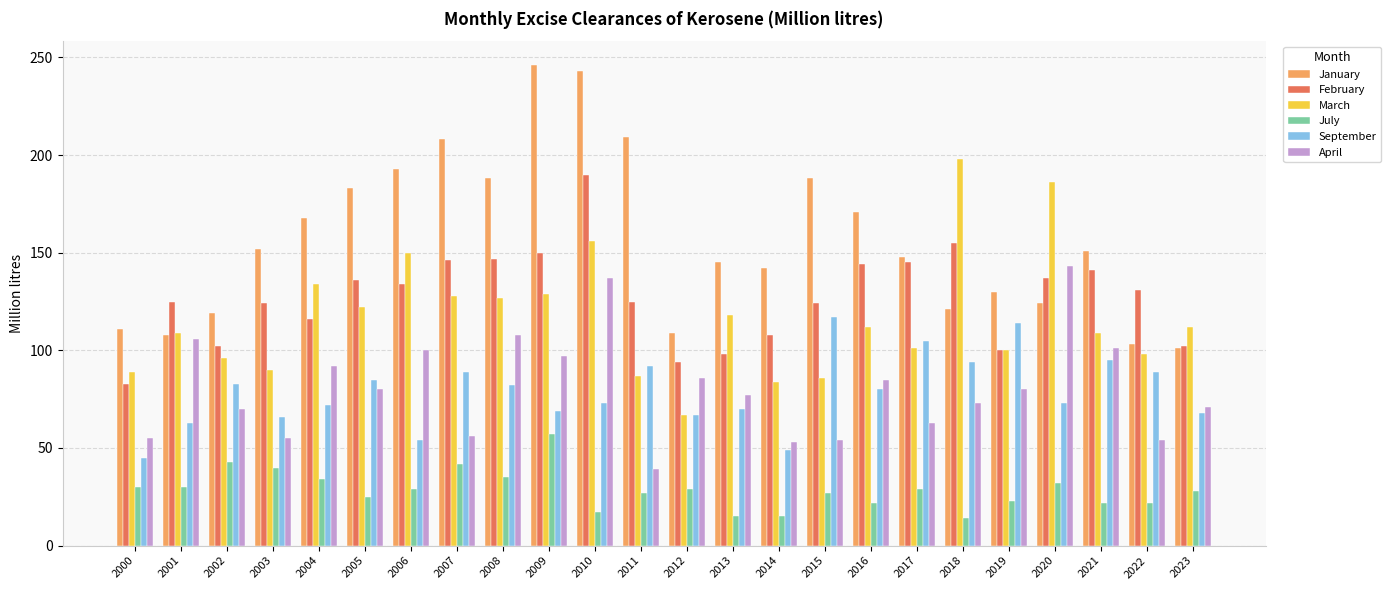

What value does the March series have at 2002?

96